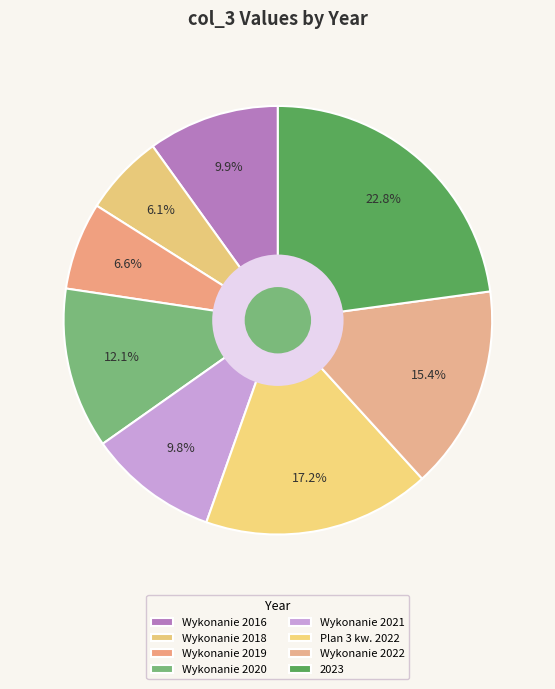

How many segments does this pie chart have?

8